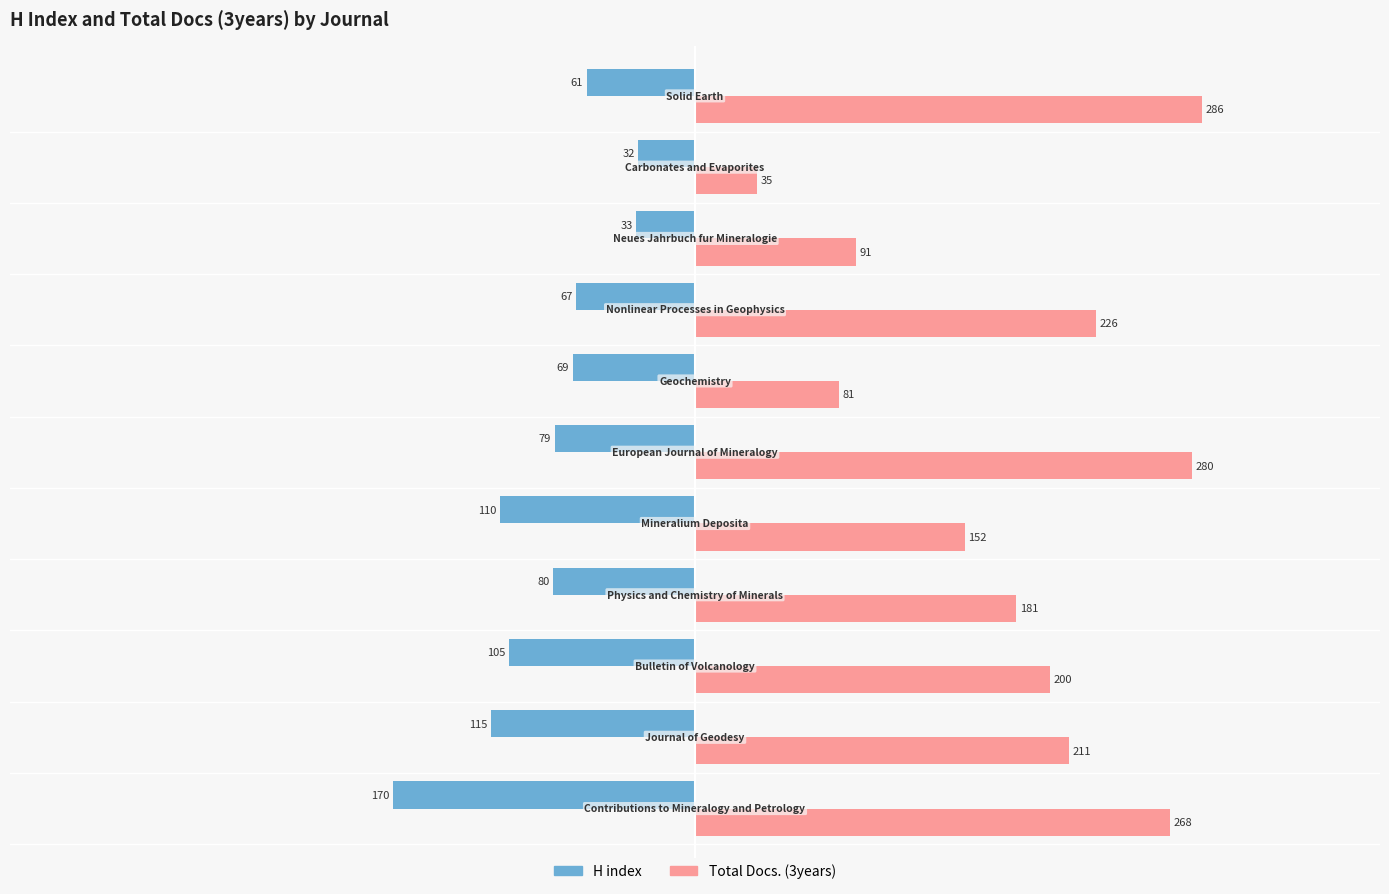

Count the number of data series in this chart.

2